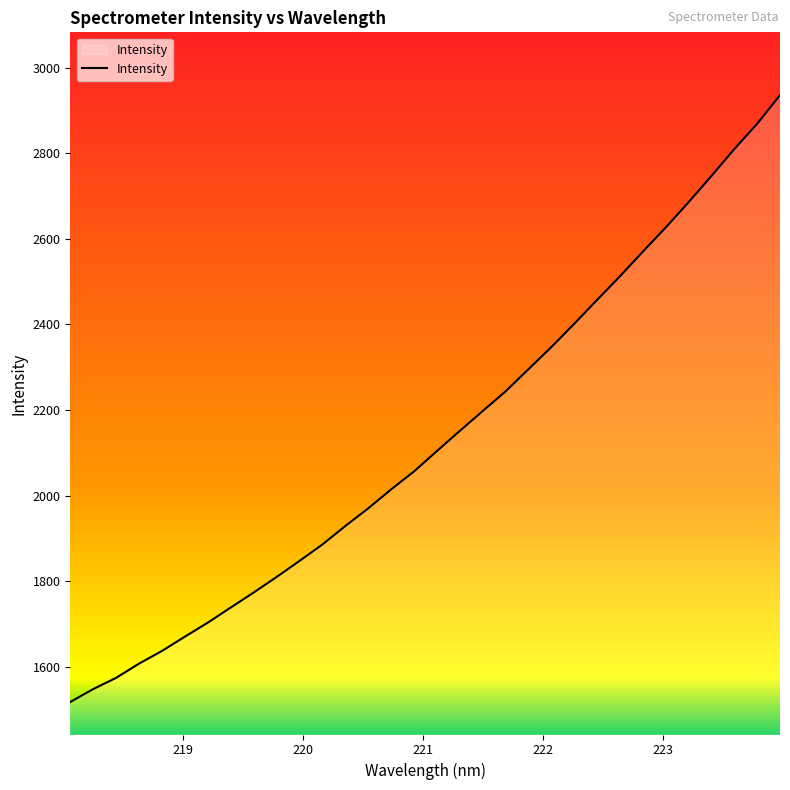

What is the difference between the maximum and minimum values?

1417.3